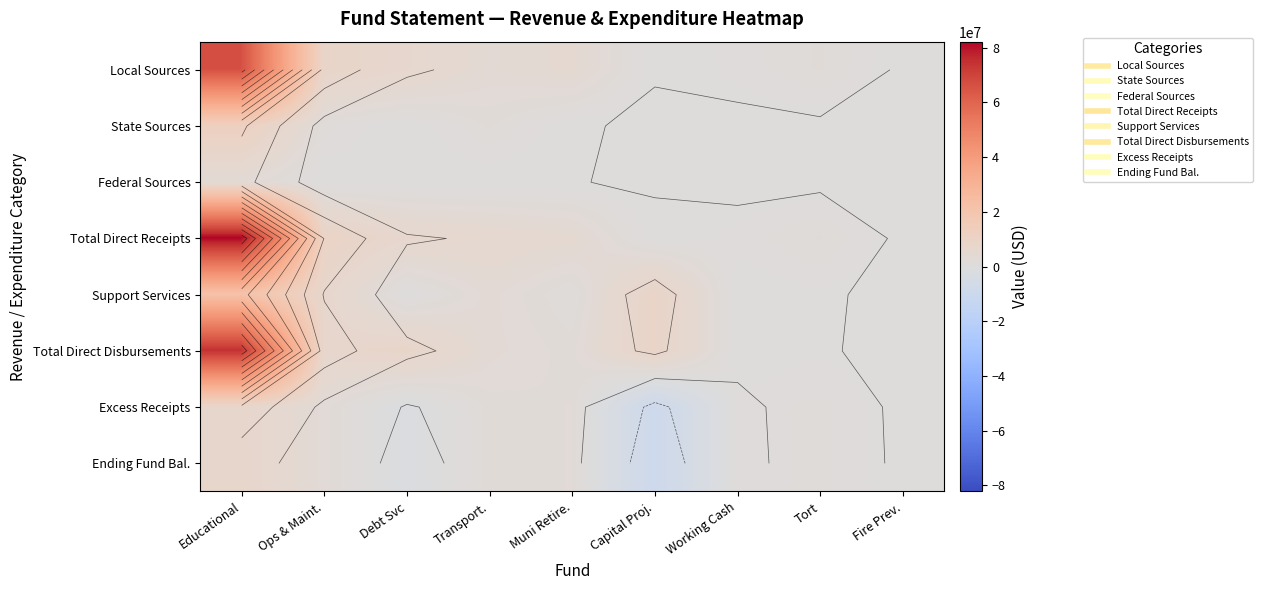

Is it true that Support Services equals -9529622 at Debt Svc?

False